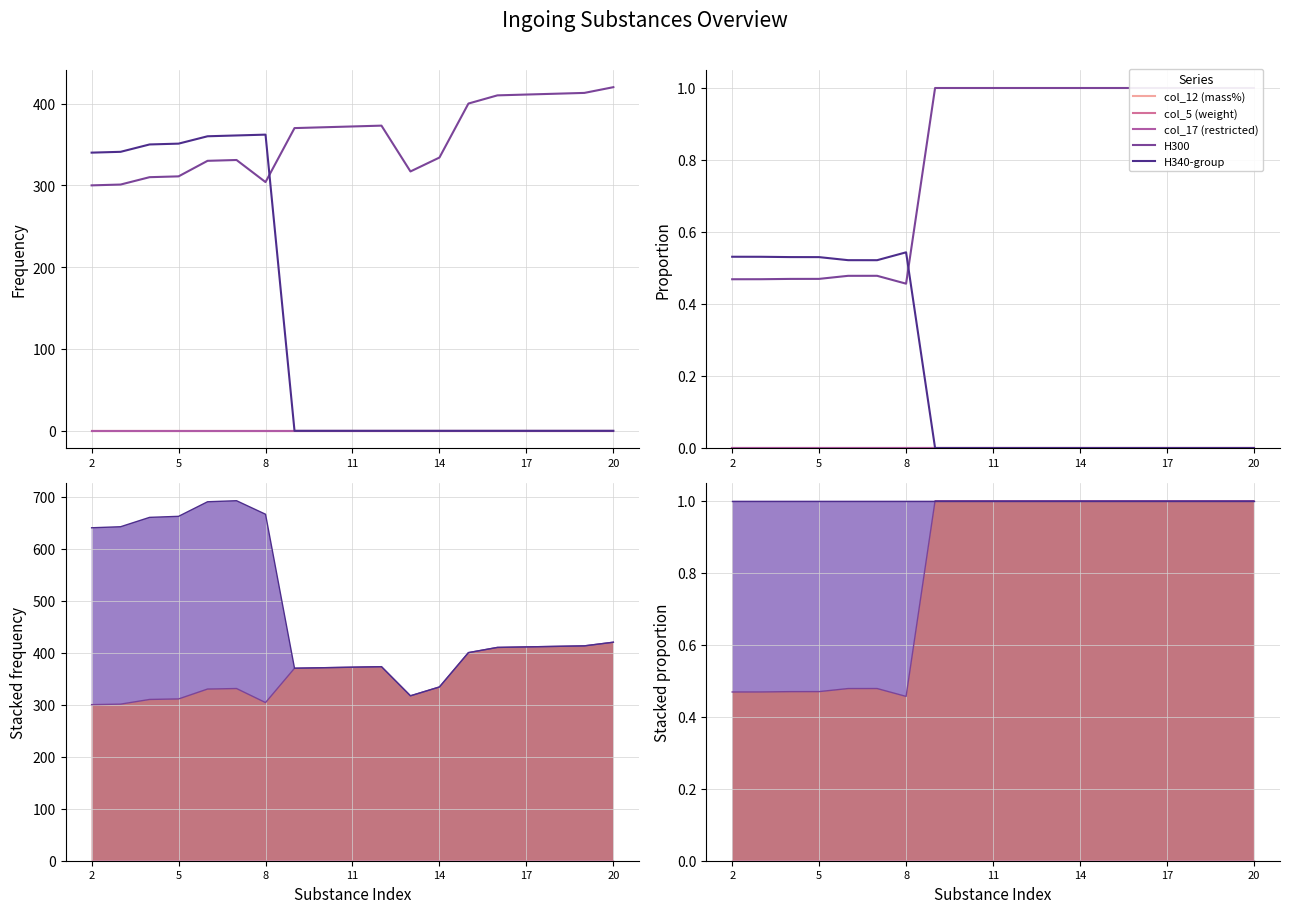

Which label corresponds to the smallest value in the chart?

2